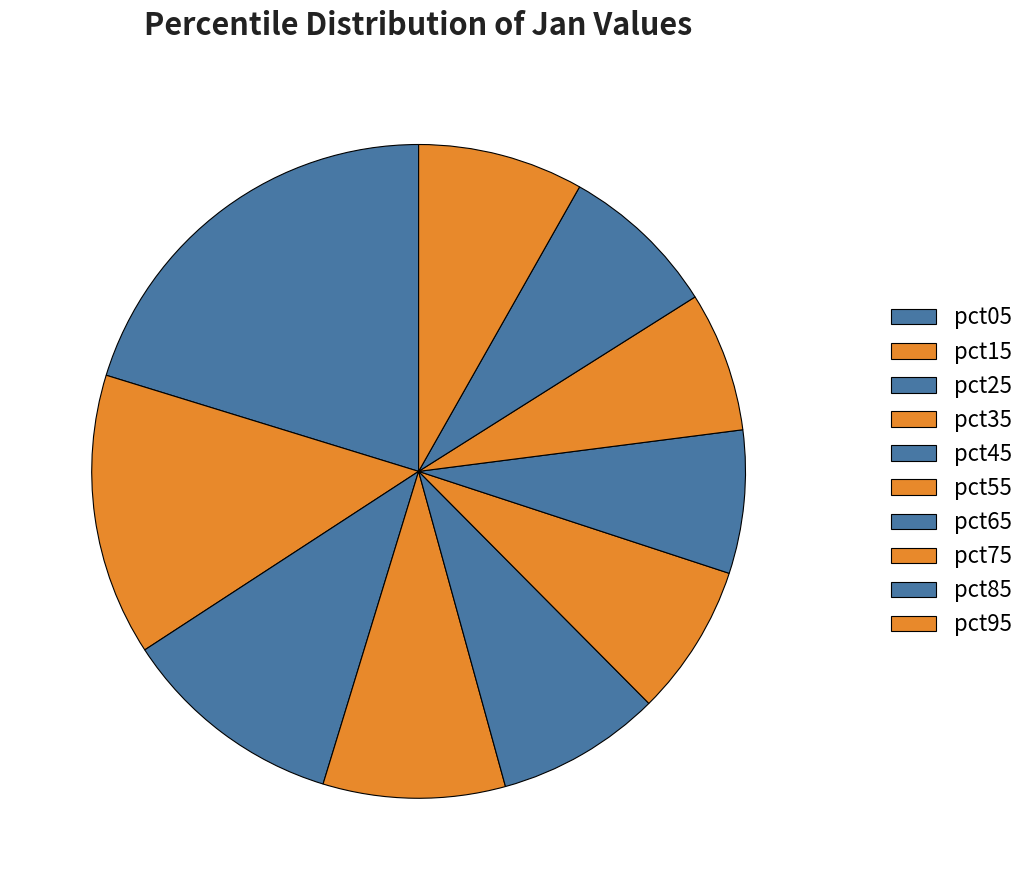

The pct55 slice represents 8% of the pie. True or false?

True